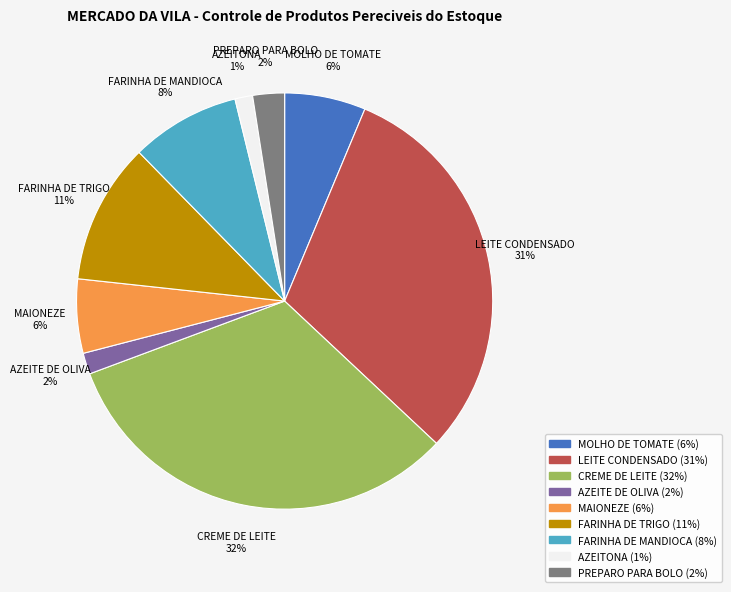

Which category has the biggest portion of the pie?

CREME DE LEITE